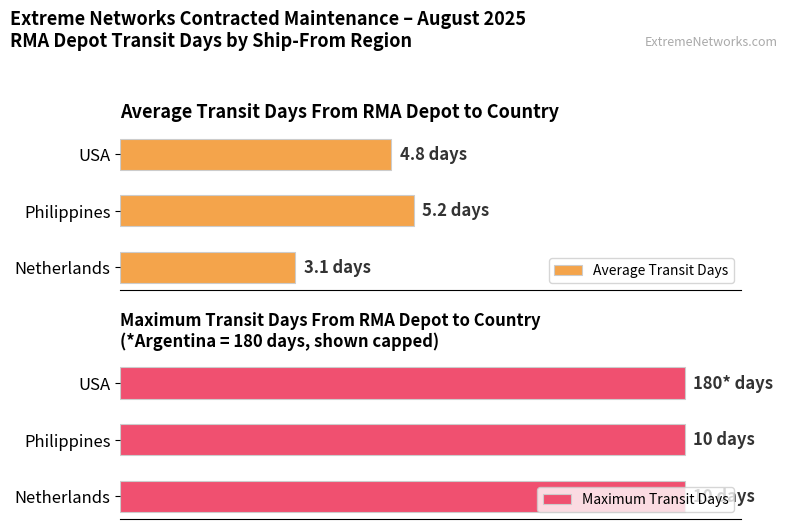

True or false: Maximum Transit Days has a value of 0.8 at 4.

False